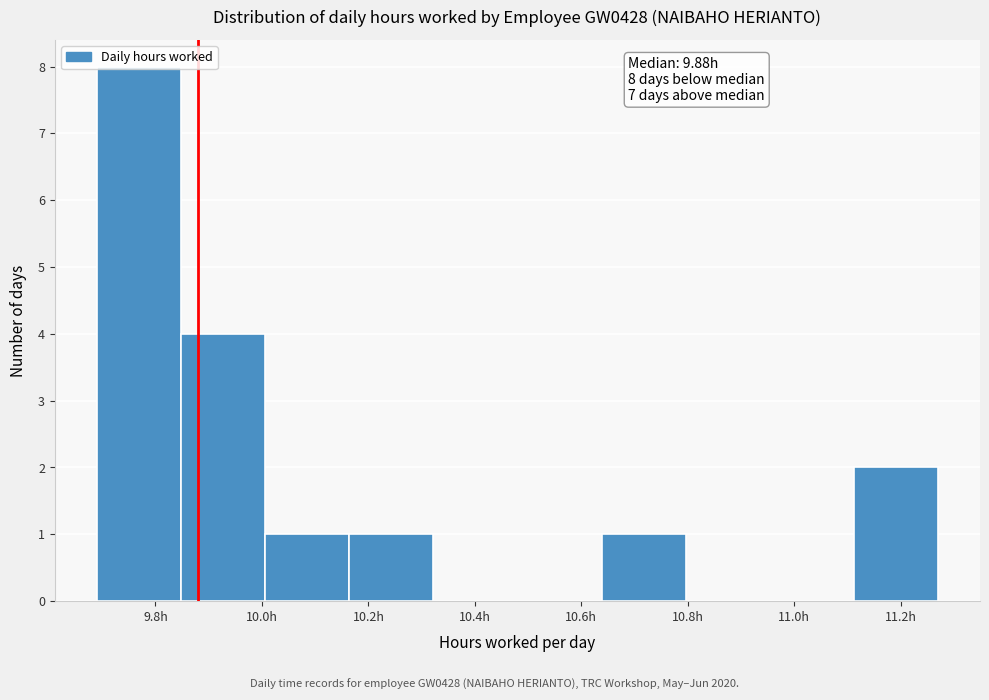

Over which range of the x-axis is the bar tallest?

9.690 to 9.848